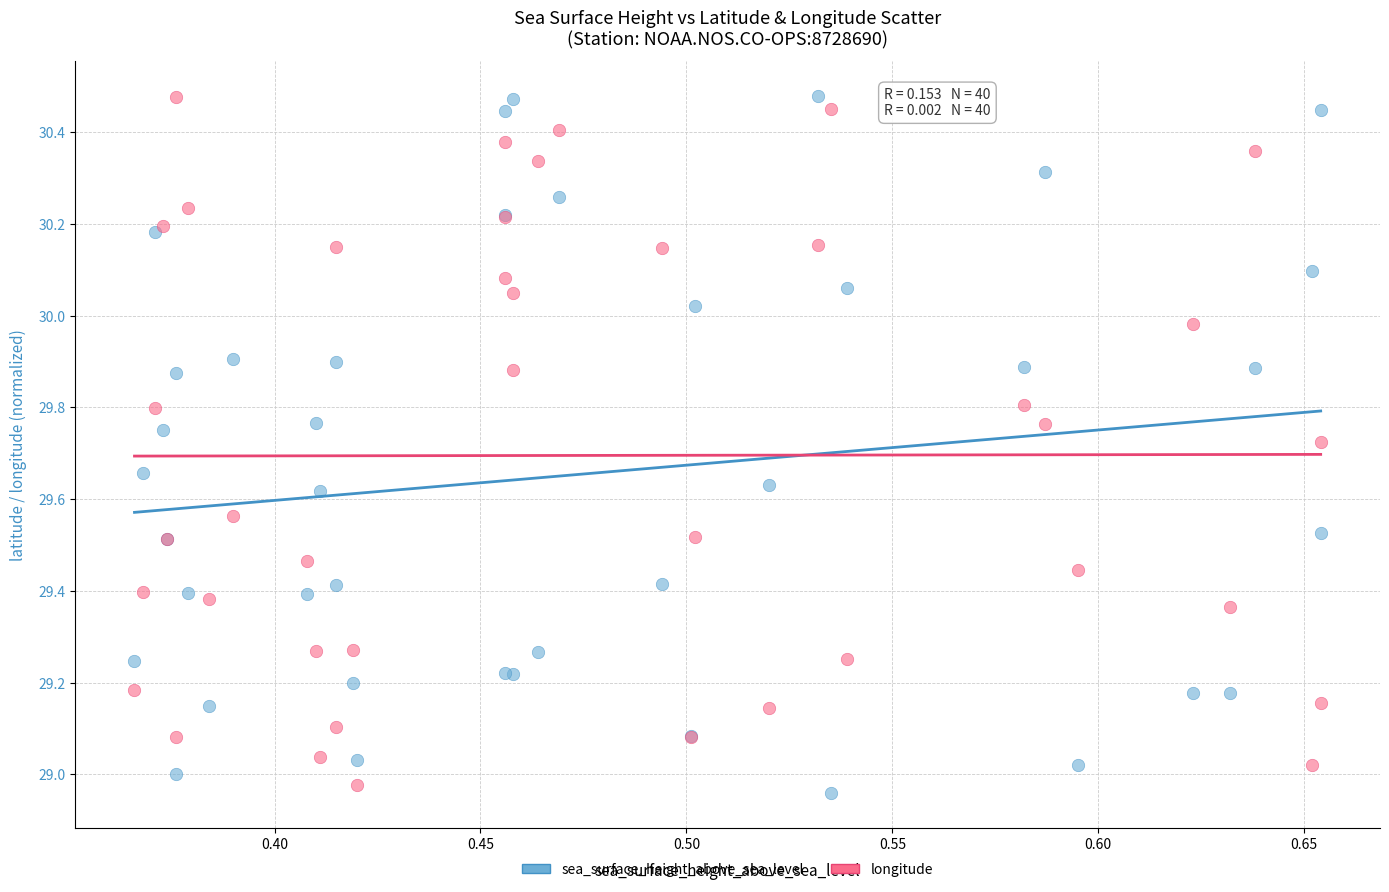

Which series has the largest Y range (max minus min)?

sea_surface_height_above_sea_level